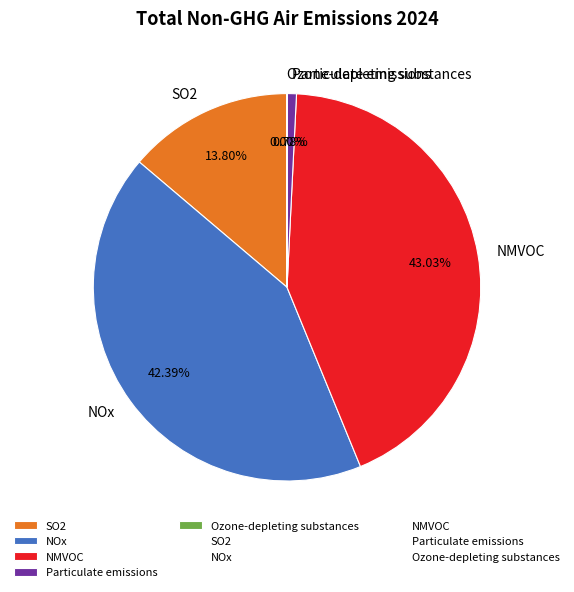

Is there a majority slice in this chart?

No